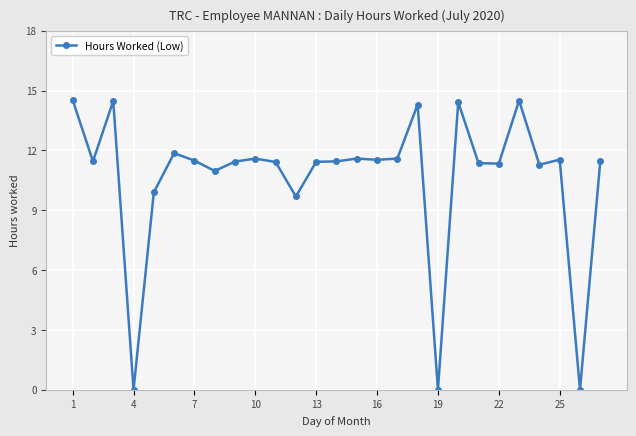

What is the average value?

10.6